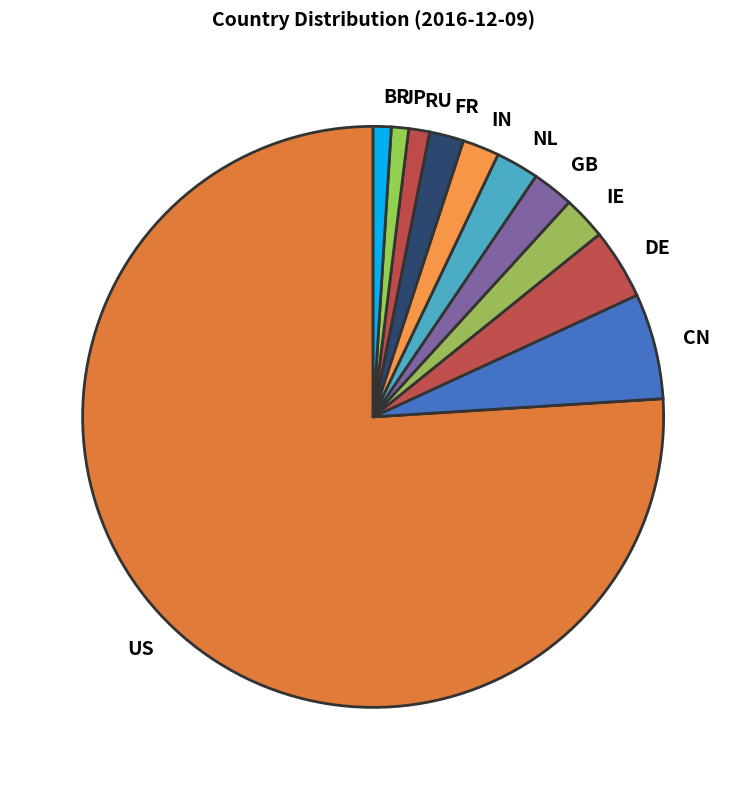

Do FR and BR together represent more than half of the pie?

No